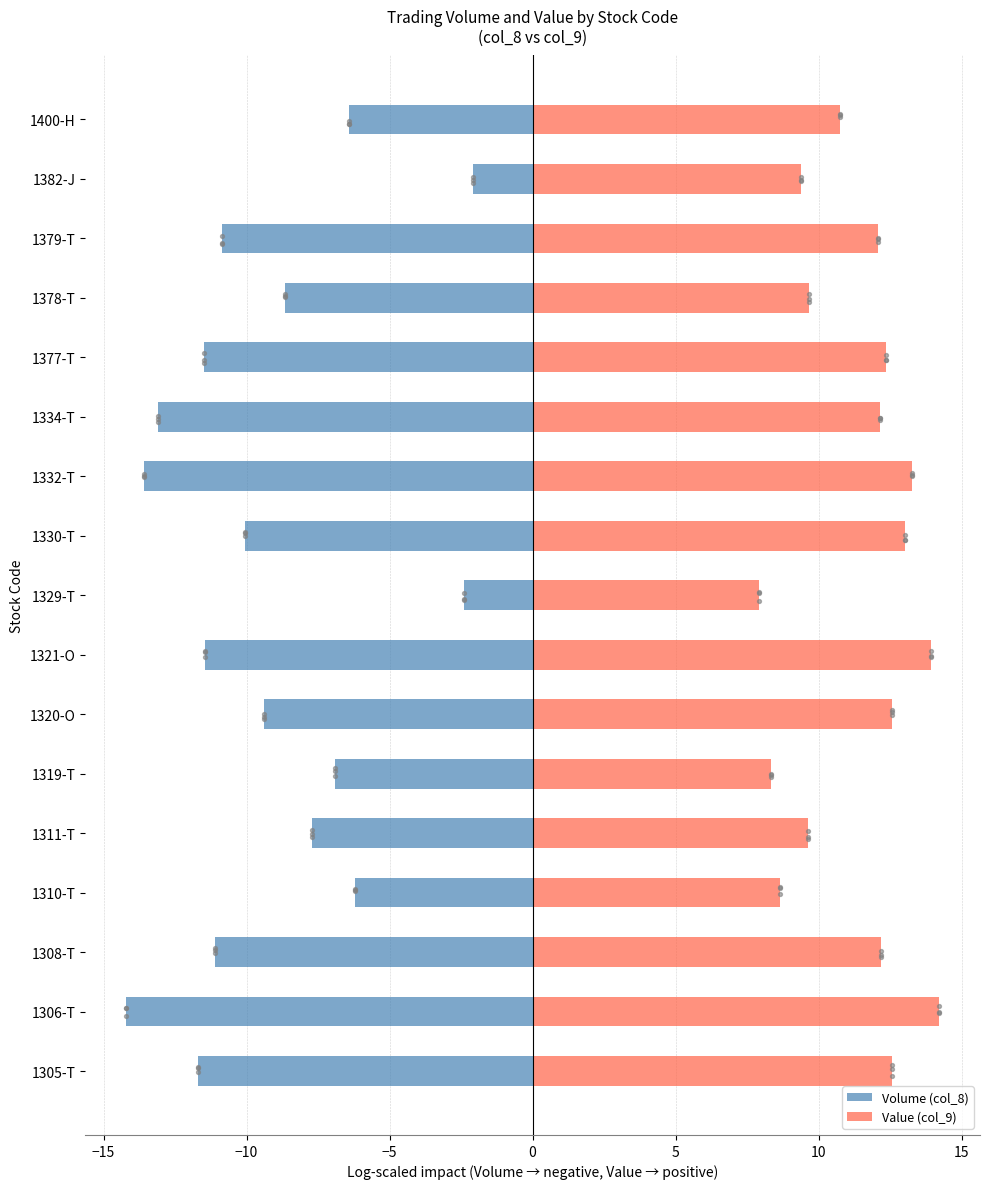

Which series has the largest total across all categories?

Value (col_9)